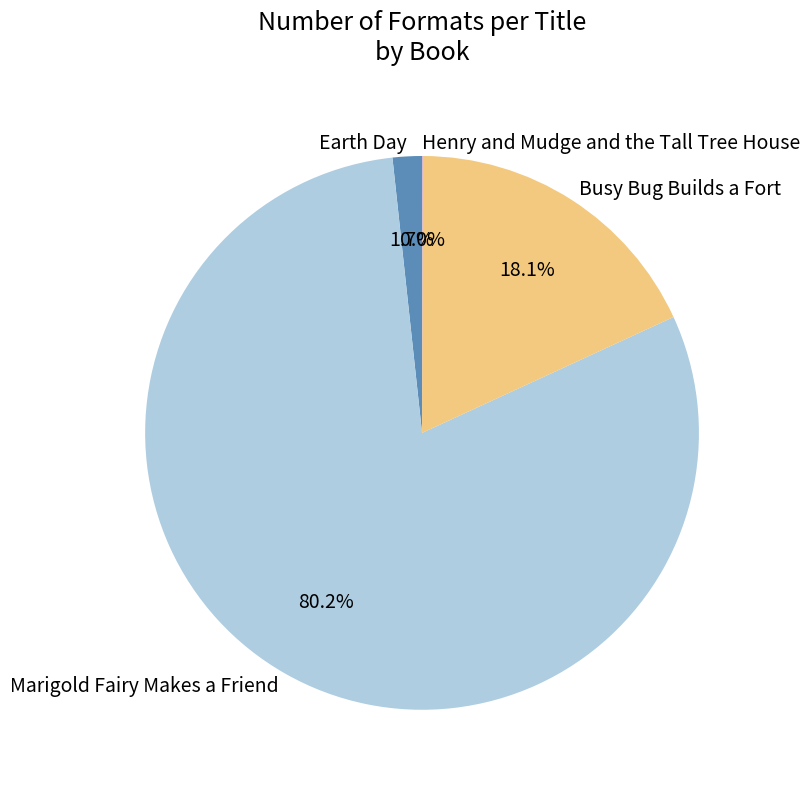

Which slice is the largest?

Marigold Fairy Makes a Friend